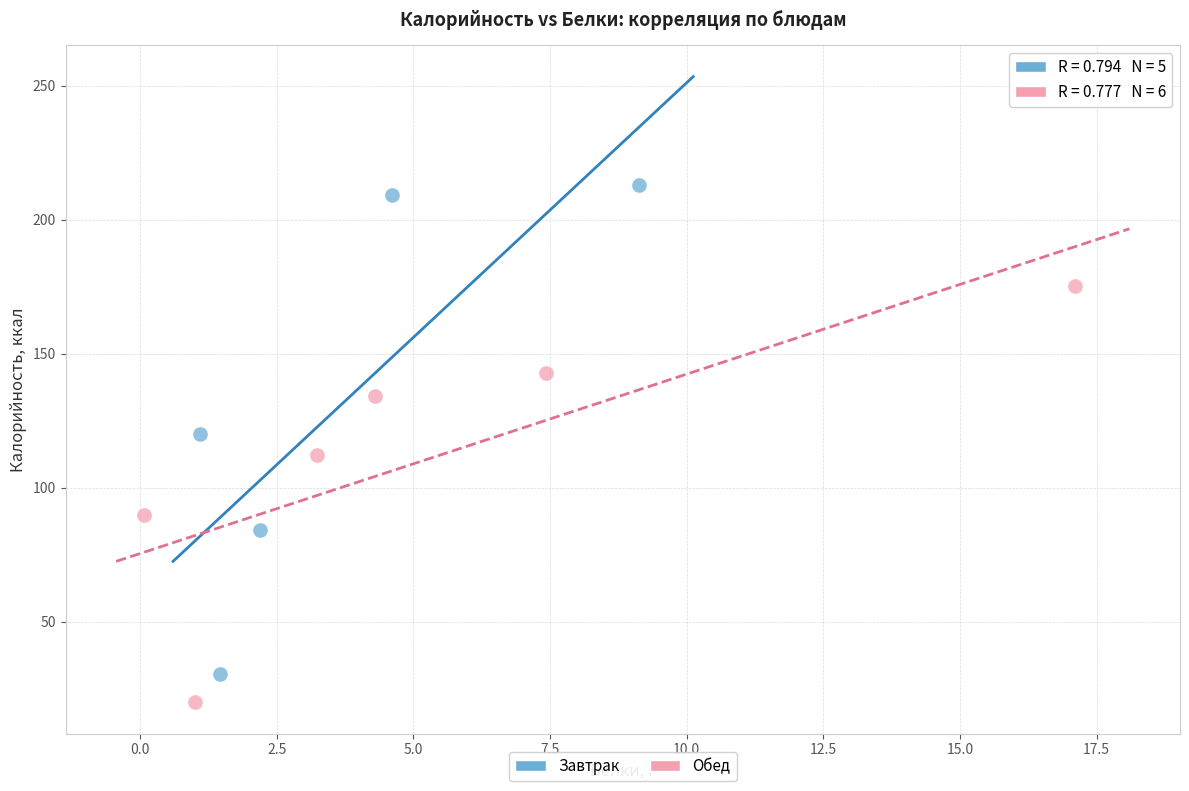

Which series has the largest Y range (max minus min)?

Завтрак